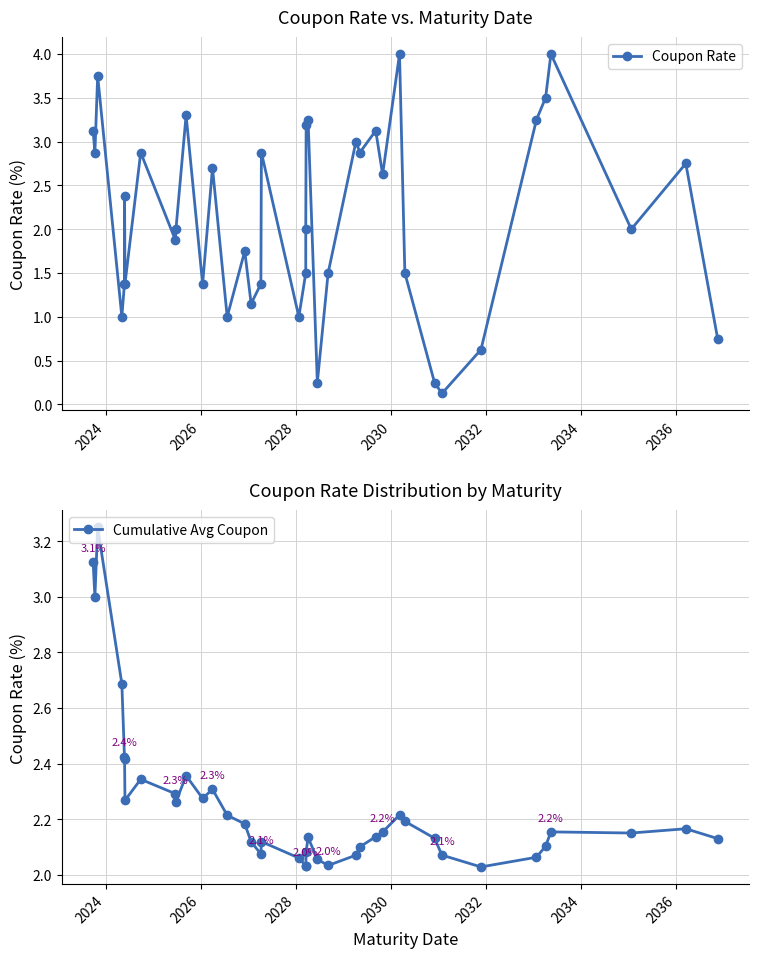

What is the difference between the maximum and minimum values in the Cumulative Avg Coupon series?

1.2